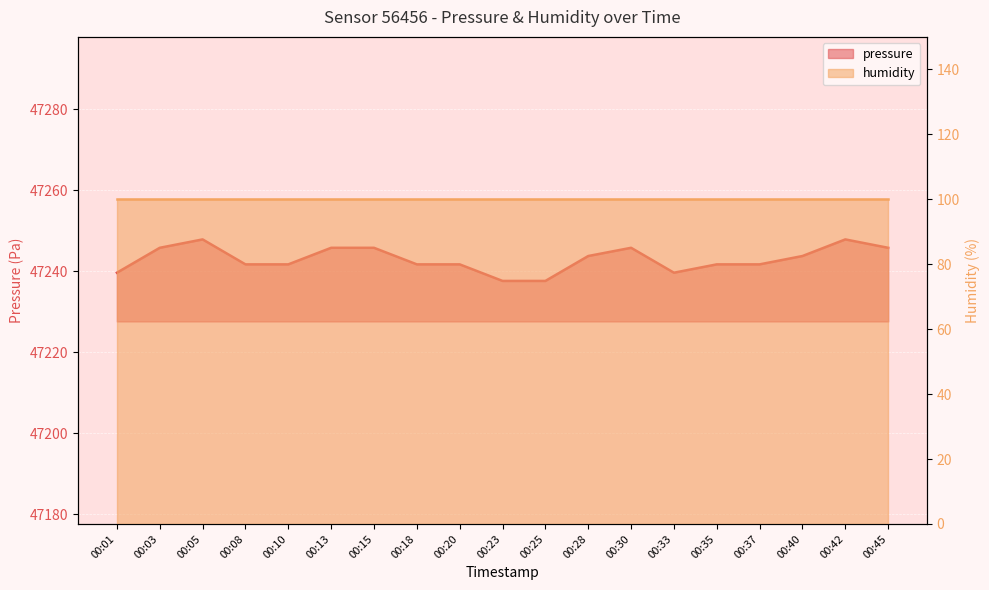

The chart shows a value of 47245.8 at 00:03. True or false?

True